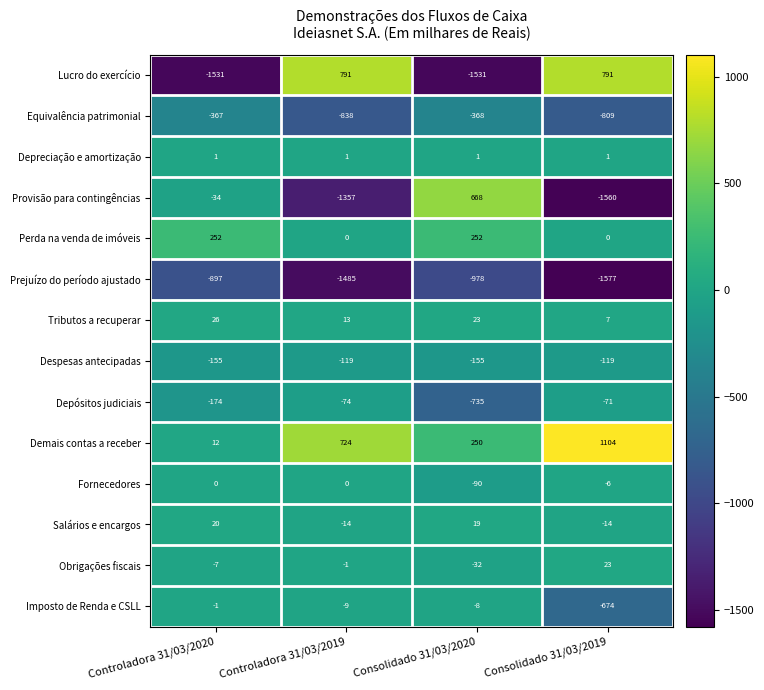

The Prejuízo do período ajustado series shows -897 at Controladora 31/03/2020. True or false?

True